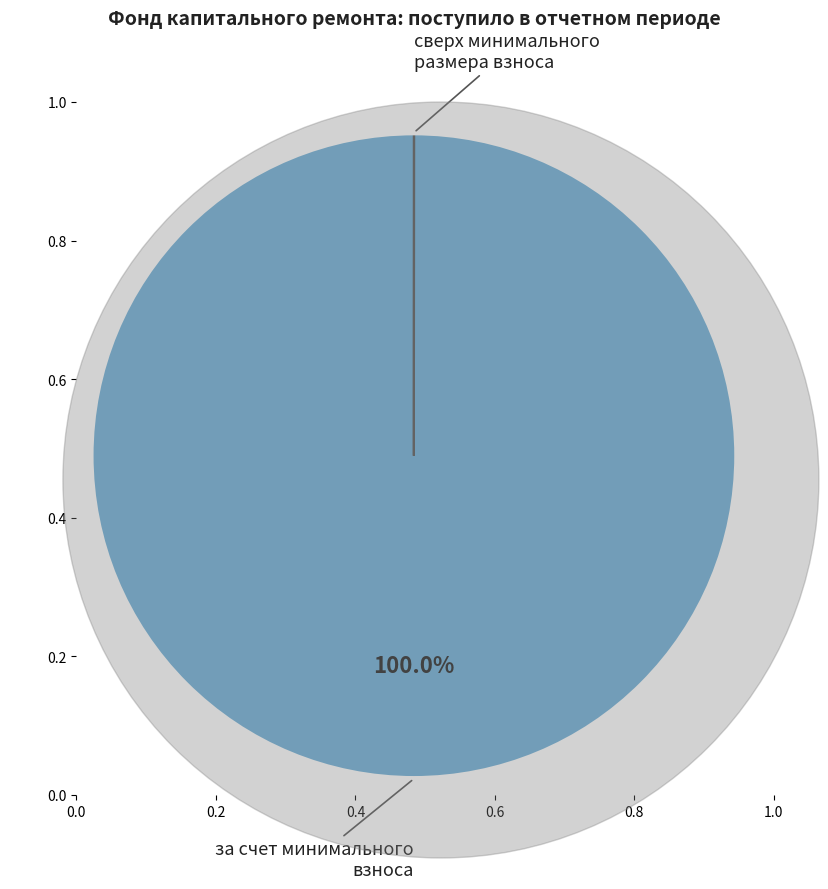

Is there any slice that represents more than half of the pie?

Yes